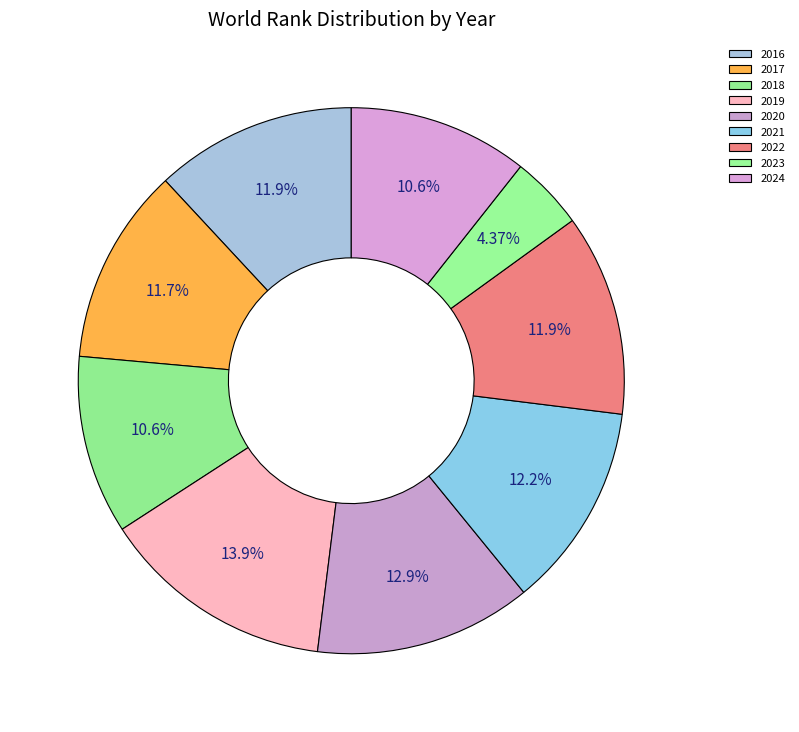

Does 2021 account for over 50% of the chart?

No